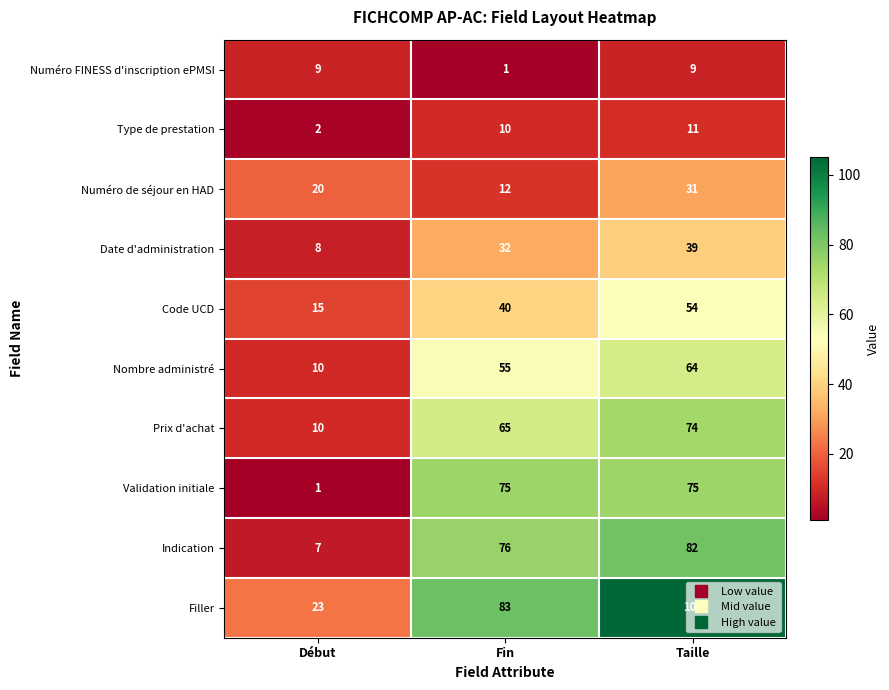

How many Filler values are between 23 and 105?

3